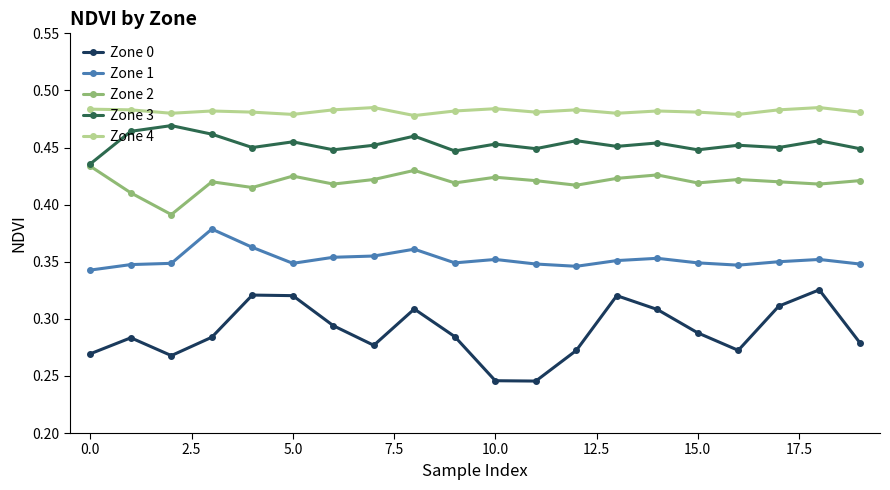

How many data points does each series have?

20